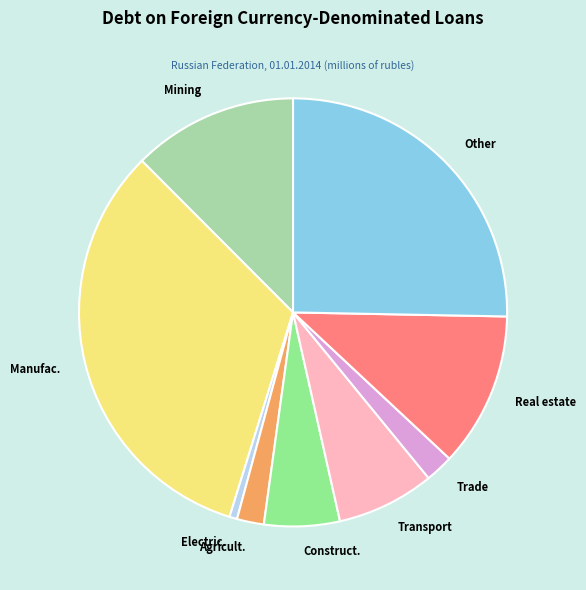

What is the ratio of the value at Manufac. to the value at Agricult.?

16.1